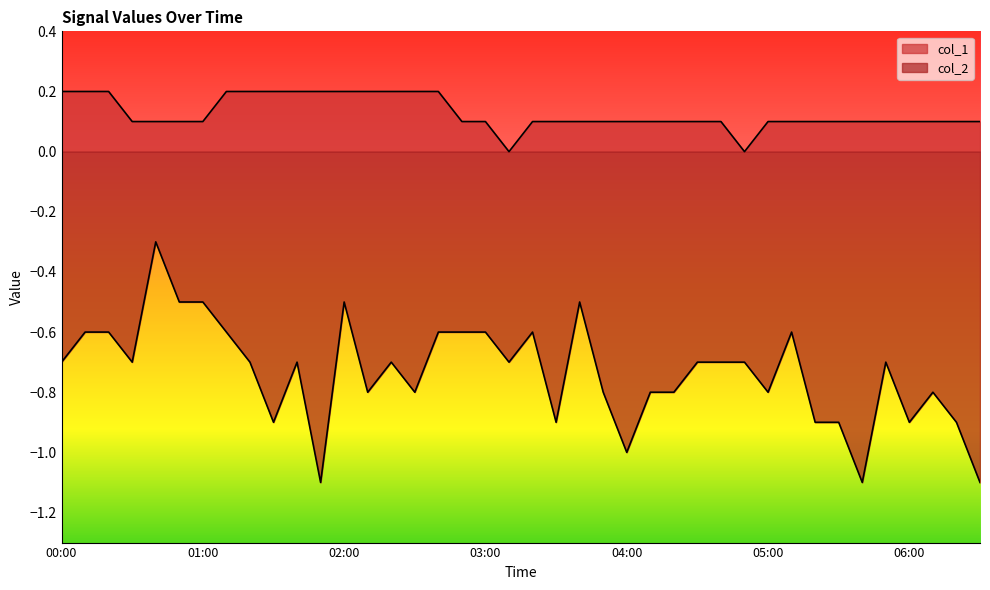

Reading right to left, extract all data points from this chart.

col_1: 06:30=0.1	06:20=0.1	06:10=0.1	06:00=0.1	05:50=0.1	05:40=0.1	05:30=0.1	05:20=0.1	05:10=0.1	05:00=0.1	04:50=0.0	04:40=0.1	04:30=0.1	04:20=0.1	04:10=0.1	04:00=0.1	03:50=0.1	03:40=0.1	03:30=0.1	03:20=0.1	03:10=0.0	03:00=0.1	02:50=0.1	02:40=0.2	02:30=0.2	02:20=0.2	02:10=0.2	02:00=0.2	01:50=0.2	01:40=0.2	01:30=0.2	01:20=0.2	01:10=0.2	01:00=0.1	00:50=0.1	00:40=0.1	00:30=0.1	00:20=0.2	00:10=0.2	00:00=0.2
col_2: 06:30=-1.1	06:20=-0.9	06:10=-0.8	06:00=-0.9	05:50=-0.7	05:40=-1.1	05:30=-0.9	05:20=-0.9	05:10=-0.6	05:00=-0.8	04:50=-0.7	04:40=-0.7	04:30=-0.7	04:20=-0.8	04:10=-0.8	04:00=-1.0	03:50=-0.8	03:40=-0.5	03:30=-0.9	03:20=-0.6	03:10=-0.7	03:00=-0.6	02:50=-0.6	02:40=-0.6	02:30=-0.8	02:20=-0.7	02:10=-0.8	02:00=-0.5	01:50=-1.1	01:40=-0.7	01:30=-0.9	01:20=-0.7	01:10=-0.6	01:00=-0.5	00:50=-0.5	00:40=-0.3	00:30=-0.7	00:20=-0.6	00:10=-0.6	00:00=-0.7